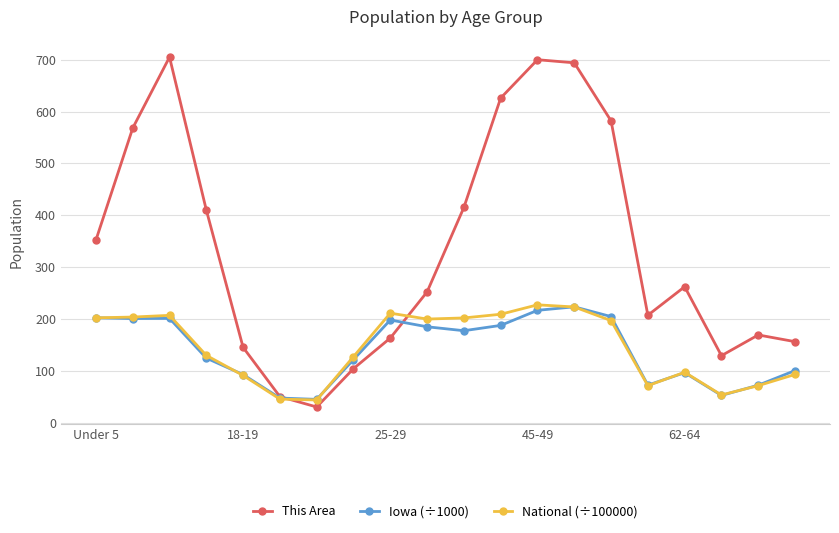

Which series has the largest total across all categories?

This Area